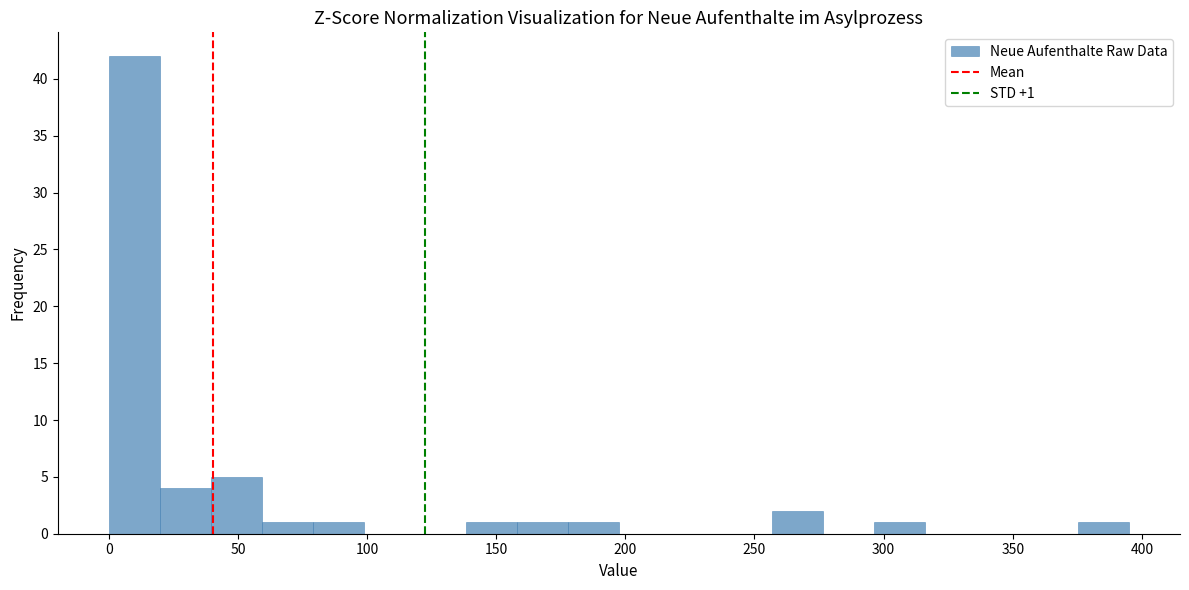

Read against the x-axis, roughly where is the centre of the tallest bar?

10